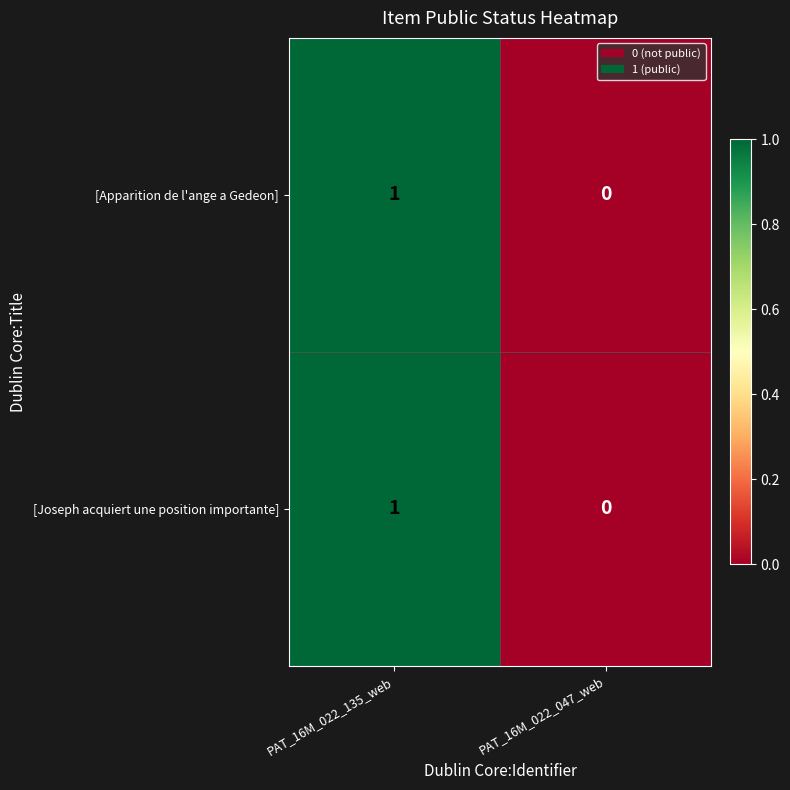

The [Joseph acquiert une position importante] series shows 1 at PAT_16M_022_135_web. True or false?

True